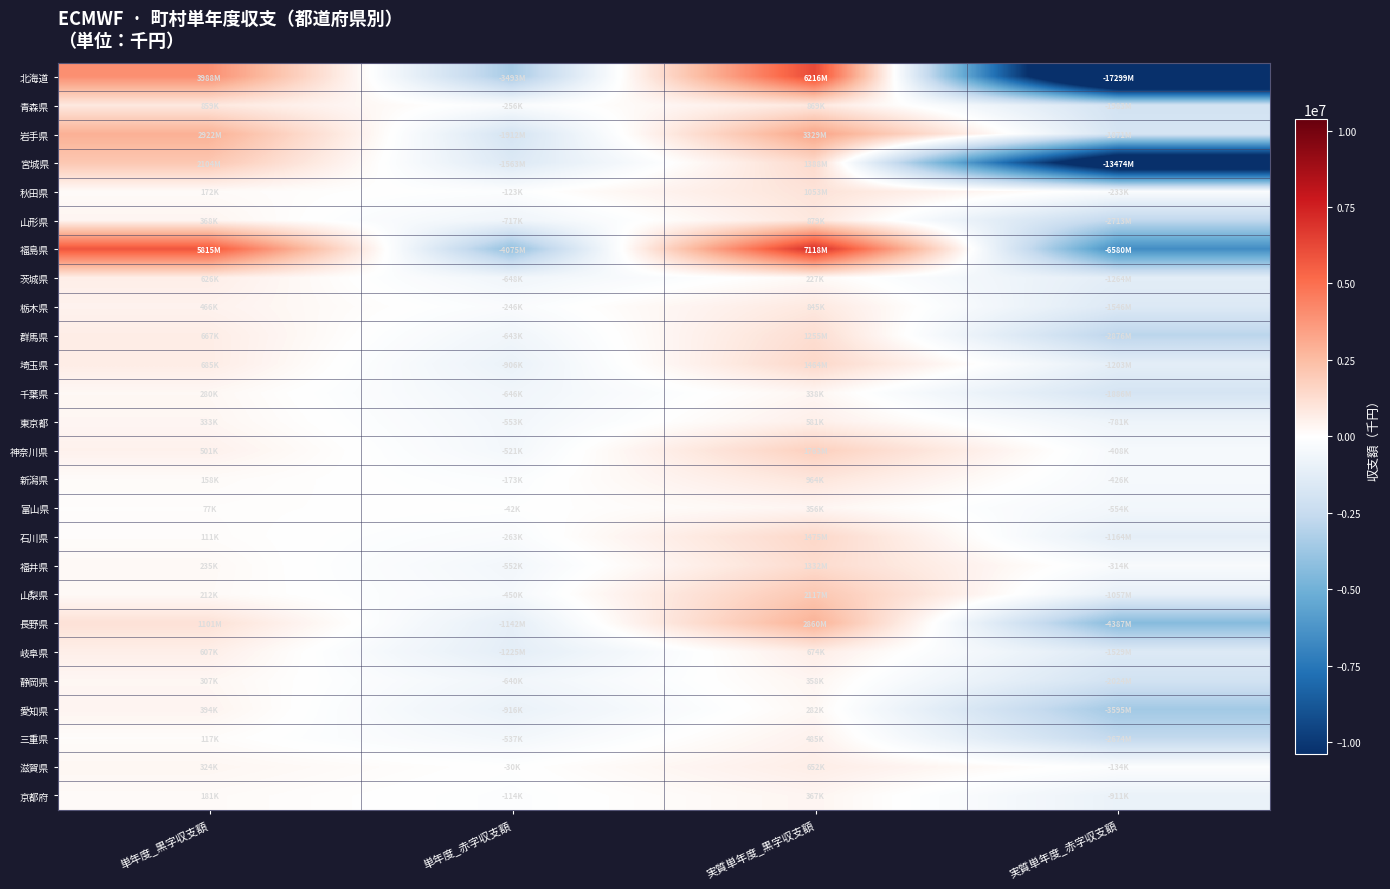

Reading left to right, extract all data points from this chart.

北海道: 単年度_黒字収支額=3988321	単年度_赤字収支額=-3492827	実質単年度_黒字収支額=6216281	実質単年度_赤字収支額=-17298931
青森県: 単年度_黒字収支額=859307	単年度_赤字収支額=-256394	実質単年度_黒字収支額=868521	実質単年度_赤字収支額=-1982509
岩手県: 単年度_黒字収支額=2922182	単年度_赤字収支額=-1911866	実質単年度_黒字収支額=3329315	実質単年度_赤字収支額=-1870617
宮城県: 単年度_黒字収支額=2104469	単年度_赤字収支額=-1562875	実質単年度_黒字収支額=1387919	実質単年度_赤字収支額=-13474064
秋田県: 単年度_黒字収支額=171902	単年度_赤字収支額=-122876	実質単年度_黒字収支額=1053324	実質単年度_赤字収支額=-233403
山形県: 単年度_黒字収支額=367511	単年度_赤字収支額=-716918	実質単年度_黒字収支額=878544	実質単年度_赤字収支額=-2713257
福島県: 単年度_黒字収支額=5814823	単年度_赤字収支額=-4074530	実質単年度_黒字収支額=7117698	実質単年度_赤字収支額=-6579925
茨城県: 単年度_黒字収支額=626237	単年度_赤字収支額=-648358	実質単年度_黒字収支額=227458	実質単年度_赤字収支額=-1263512
栃木県: 単年度_黒字収支額=466352	単年度_赤字収支額=-246429	実質単年度_黒字収支額=844697	実質単年度_赤字収支額=-1545843
群馬県: 単年度_黒字収支額=667426	単年度_赤字収支額=-643114	実質単年度_黒字収支額=1255153	実質単年度_赤字収支額=-2875617
埼玉県: 単年度_黒字収支額=685099	単年度_赤字収支額=-906277	実質単年度_黒字収支額=1464224	実質単年度_赤字収支額=-1203089
千葉県: 単年度_黒字収支額=280192	単年度_赤字収支額=-646046	実質単年度_黒字収支額=337935	実質単年度_赤字収支額=-1886062
東京都: 単年度_黒字収支額=332568	単年度_赤字収支額=-552871	実質単年度_黒字収支額=580876	実質単年度_赤字収支額=-780708
神奈川県: 単年度_黒字収支額=501128	単年度_赤字収支額=-521437	実質単年度_黒字収支額=1762957	実質単年度_赤字収支額=-407565
新潟県: 単年度_黒字収支額=158436	単年度_赤字収支額=-173412	実質単年度_黒字収支額=964397	実質単年度_赤字収支額=-425795
富山県: 単年度_黒字収支額=77459	単年度_赤字収支額=-41753	実質単年度_黒字収支額=356153	実質単年度_赤字収支額=-553882
石川県: 単年度_黒字収支額=111226	単年度_赤字収支額=-262533	実質単年度_黒字収支額=1474581	実質単年度_赤字収支額=-1163650
福井県: 単年度_黒字収支額=234739	単年度_赤字収支額=-551602	実質単年度_黒字収支額=1331690	実質単年度_赤字収支額=-313963
山梨県: 単年度_黒字収支額=211679	単年度_赤字収支額=-450209	実質単年度_黒字収支額=2117246	実質単年度_赤字収支額=-1056547
長野県: 単年度_黒字収支額=1101426	単年度_赤字収支額=-1142048	実質単年度_黒字収支額=2860415	実質単年度_赤字収支額=-4386986
岐阜県: 単年度_黒字収支額=607245	単年度_赤字収支額=-1224949	実質単年度_黒字収支額=673535	実質単年度_赤字収支額=-1528624
静岡県: 単年度_黒字収支額=306577	単年度_赤字収支額=-640490	実質単年度_黒字収支額=357942	実質単年度_赤字収支額=-2024298
愛知県: 単年度_黒字収支額=394250	単年度_赤字収支額=-915705	実質単年度_黒字収支額=281994	実質単年度_赤字収支額=-3595331
三重県: 単年度_黒字収支額=117105	単年度_赤字収支額=-537345	実質単年度_黒字収支額=484810	実質単年度_赤字収支額=-2673696
滋賀県: 単年度_黒字収支額=324260	単年度_赤字収支額=-29750	実質単年度_黒字収支額=651977	実質単年度_赤字収支額=-134339
京都府: 単年度_黒字収支額=180541	単年度_赤字収支額=-114040	実質単年度_黒字収支額=366769	実質単年度_赤字収支額=-911019